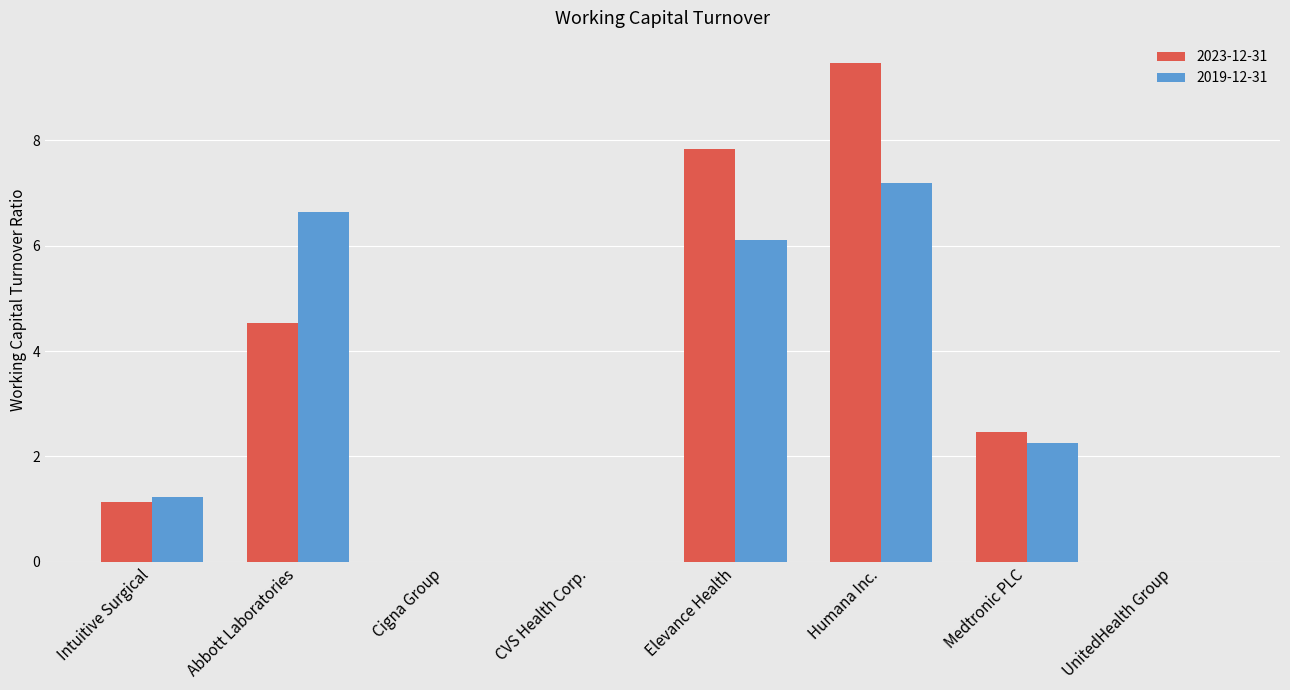

Count the number of data series in this chart.

2